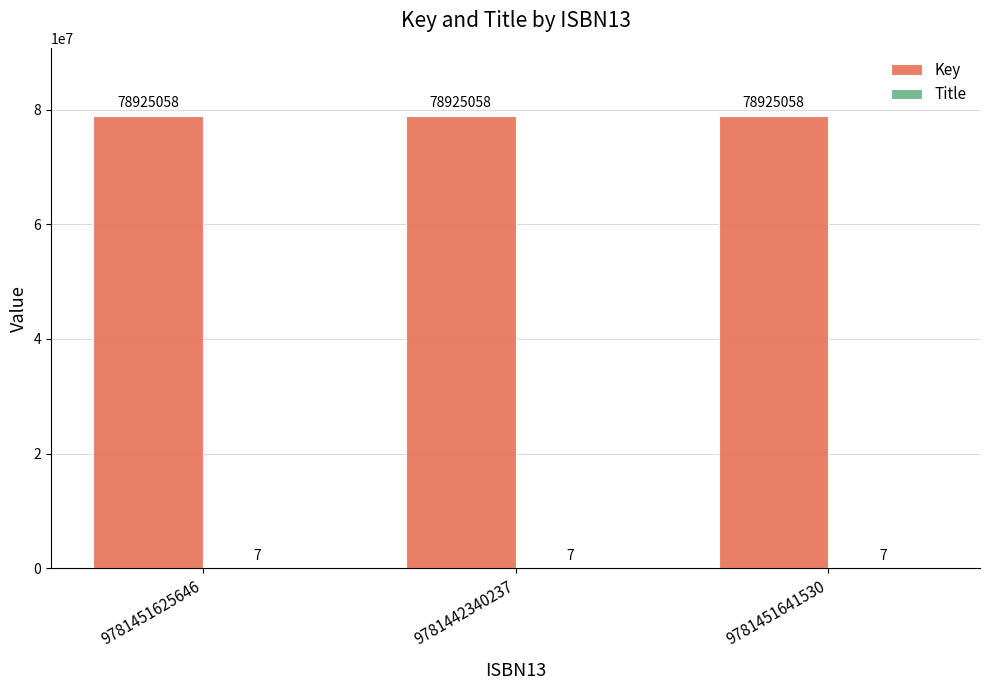

The Key series shows 78925058 at 9781442340237. True or false?

True